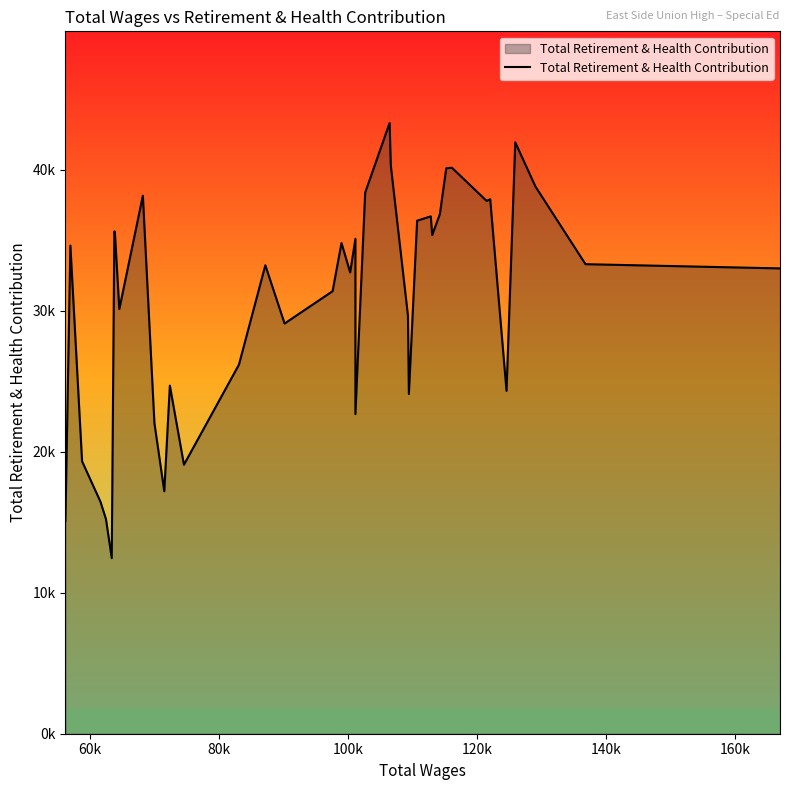

How many interior local valleys (lower than both neighbors) does the data have?

11